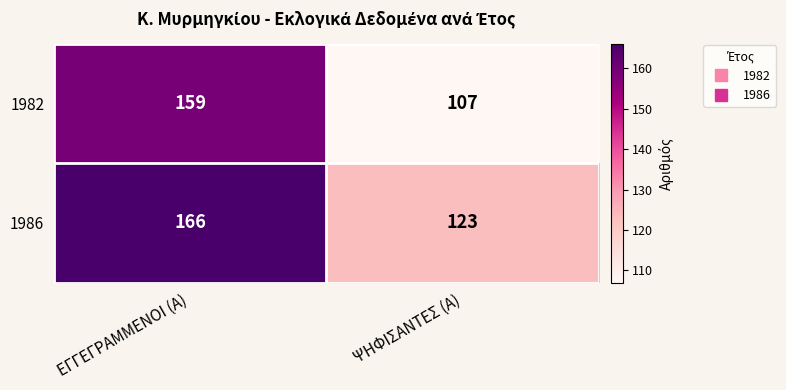

List the labels in order of 1982 value, largest first.

ΕΓΓΕΓΡΑΜΜΕΝΟΙ (Α), ΨΗΦΙΣΑΝΤΕΣ (Α)